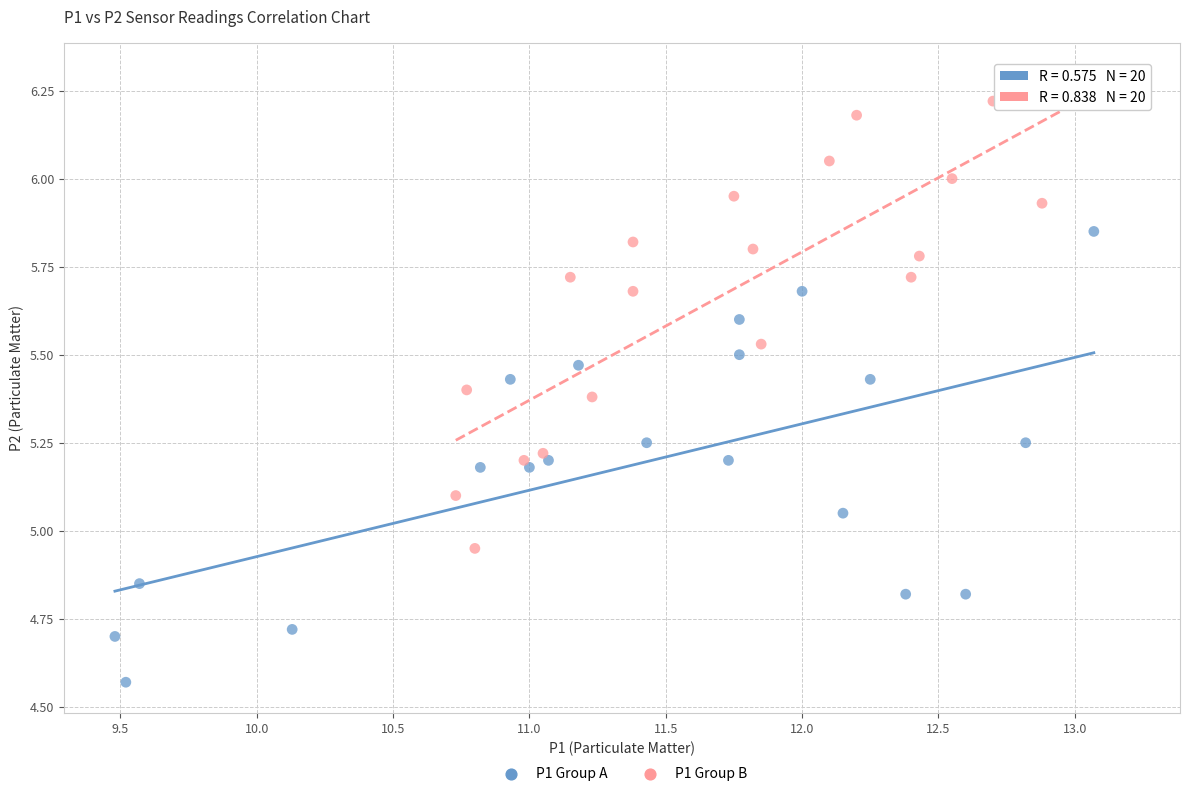

Which series reaches the minimum Y coordinate?

P1 Group A